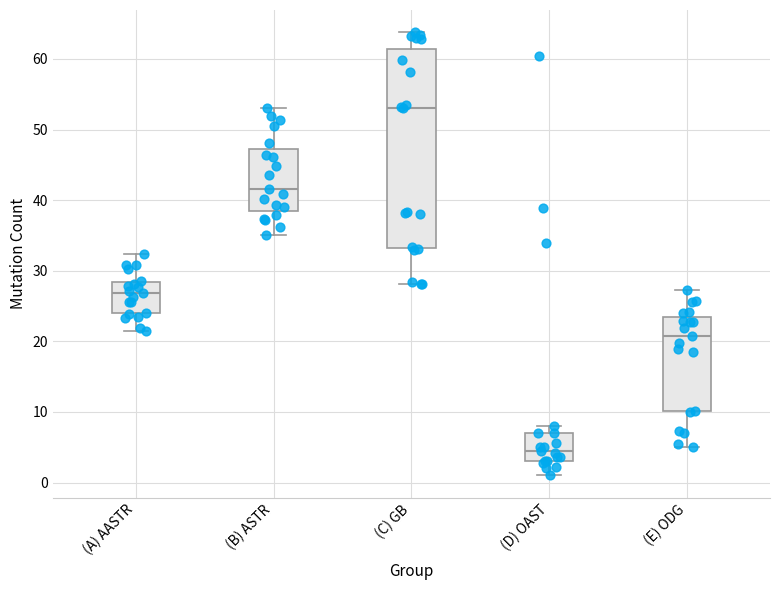

Reading left to right, read every box against the y-axis: the position of its median line, the range the box covers, and the ends of its whiskers. The values are not printed on the chart, so give them approximately, as read against the axis.

(A) AASTR: median 27, box 24 to 28, whiskers 21 to 32
(B) ASTR: median 42, box 38 to 47, whiskers 35 to 53
(C) GB: median 53, box 33 to 61, whiskers 28 to 64
(D) OAST: median 4, box 3 to 7, whiskers 1 to 8
(E) ODG: median 21, box 10 to 23, whiskers 5 to 27